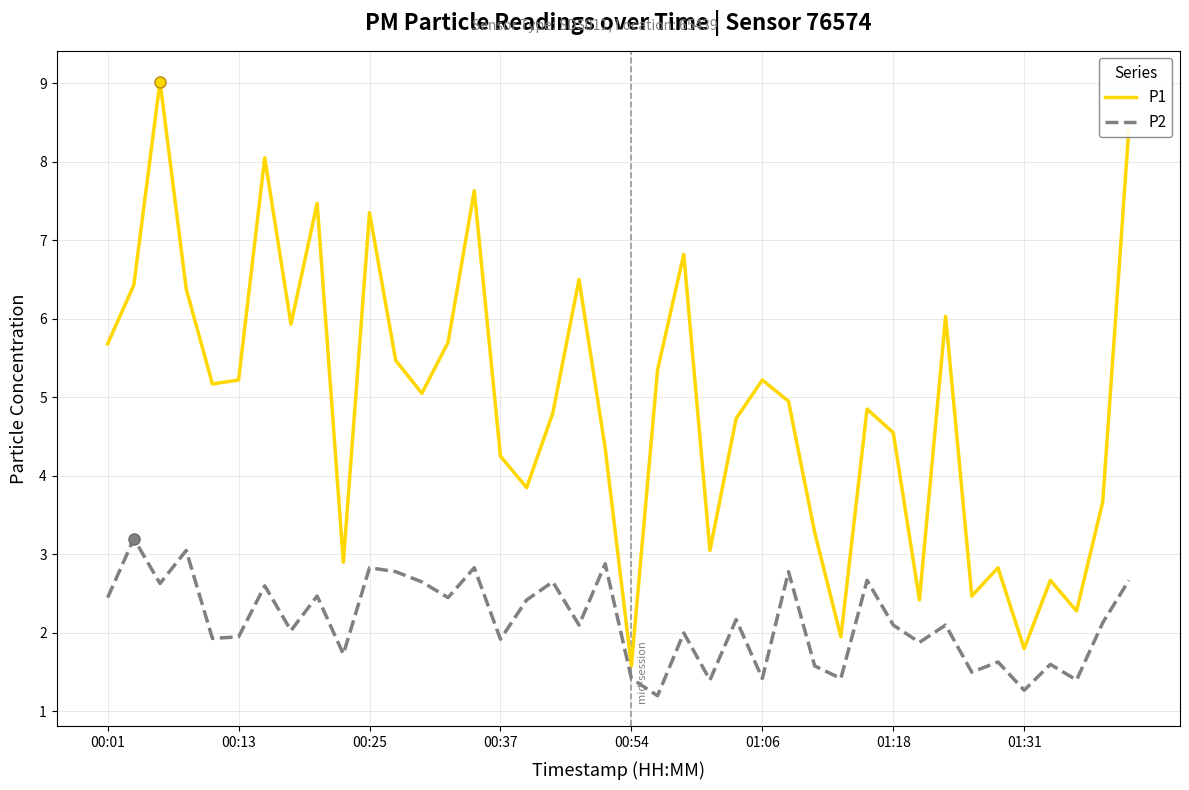

What is the difference between the maximum and minimum values in the P2 series?

2.0